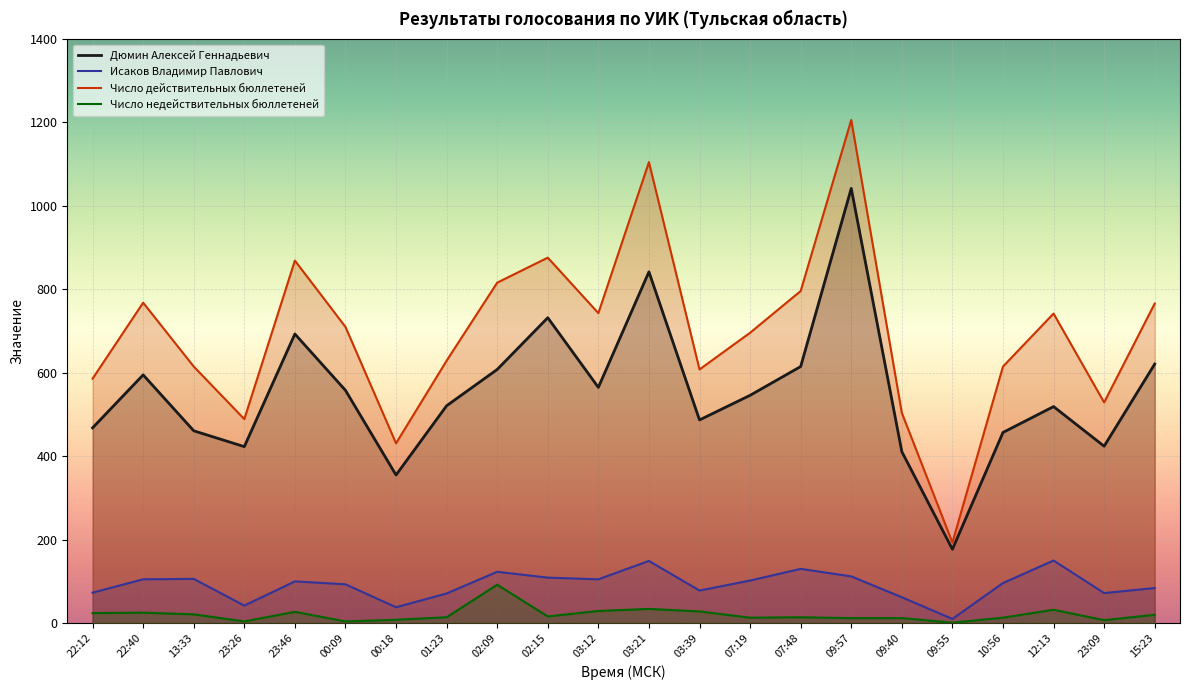

True or false: Число недействительных бюллетеней and Дюмин Алексей Геннадьевич intersect in this chart.

False